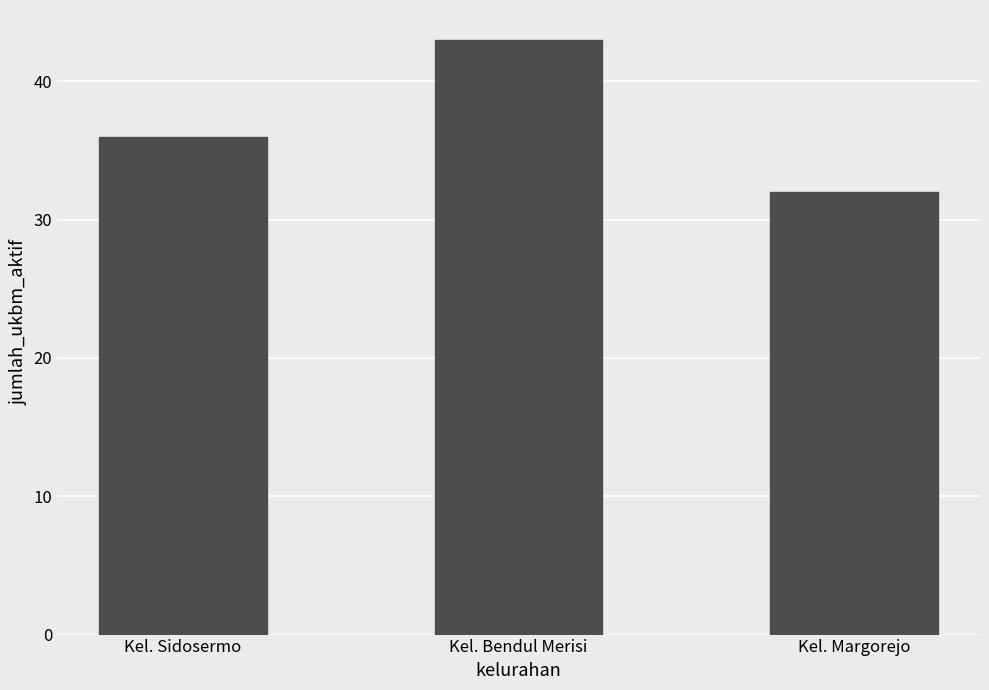

Is it true that the value at Kel. Sidosermo is 36?

True